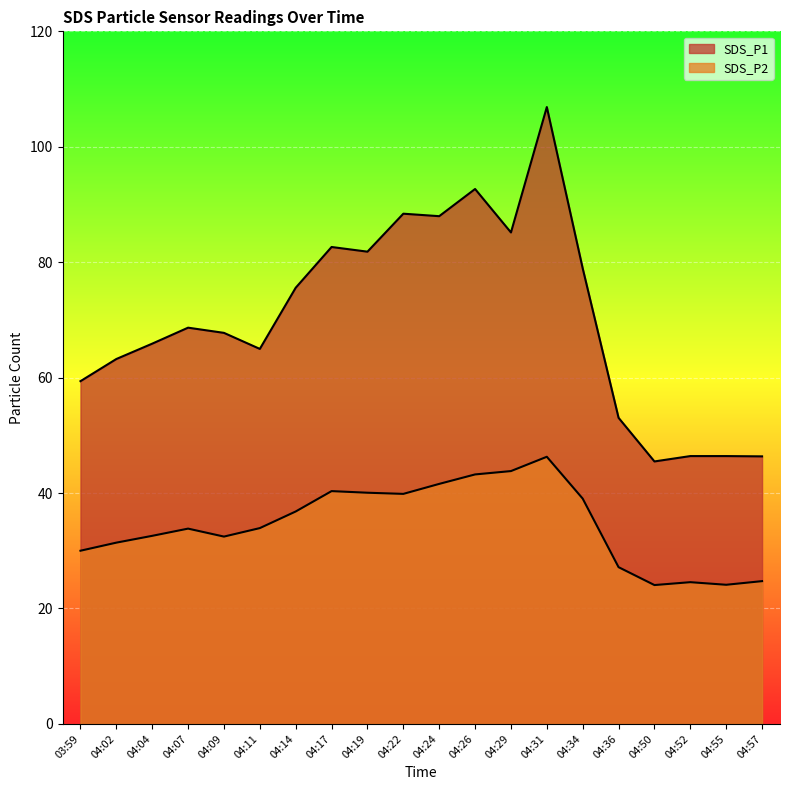

What is the difference between the SDS_P2 values at 04:50 and 04:04?

8.5